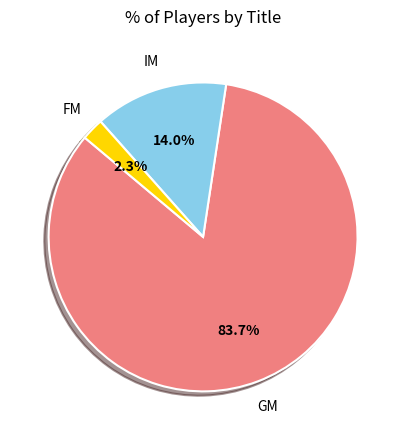

Rank the categories by value from highest to lowest.

GM, IM, FM